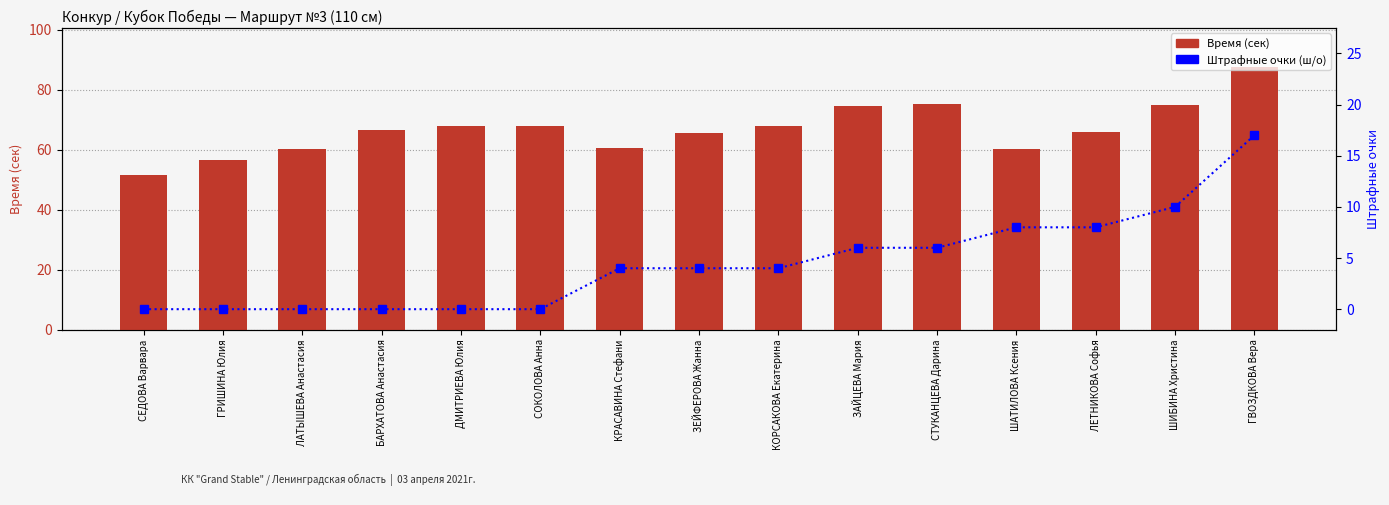

What is the highest value of the Штрафные очки (ш/о) series?

17.0